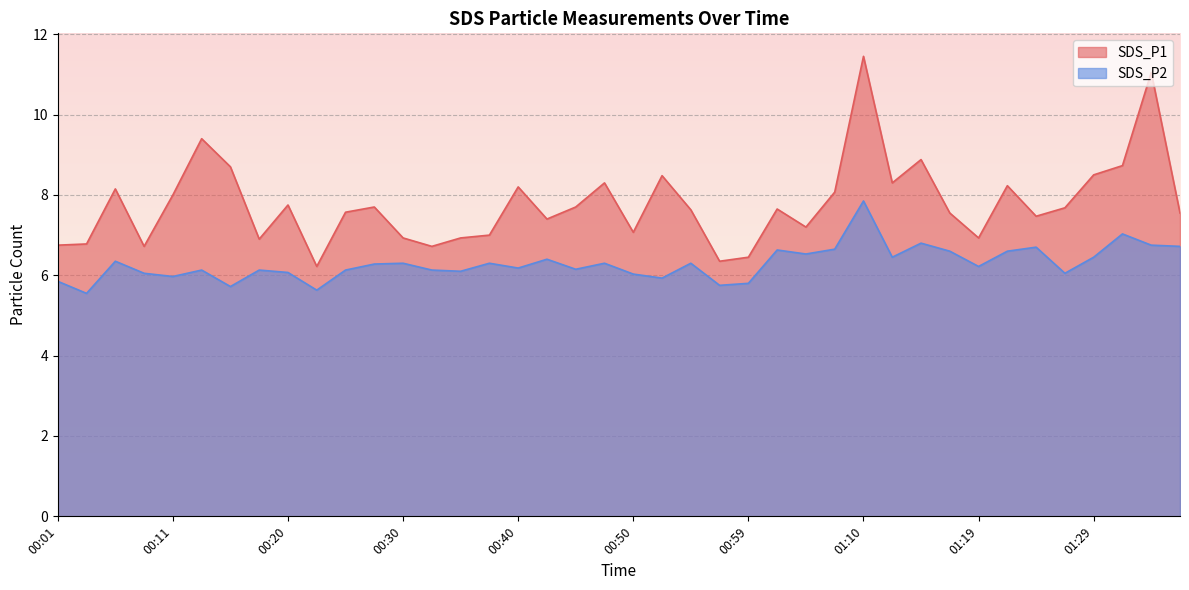

True or false: SDS_P2 has a value of 6.3 at 00:37.

True